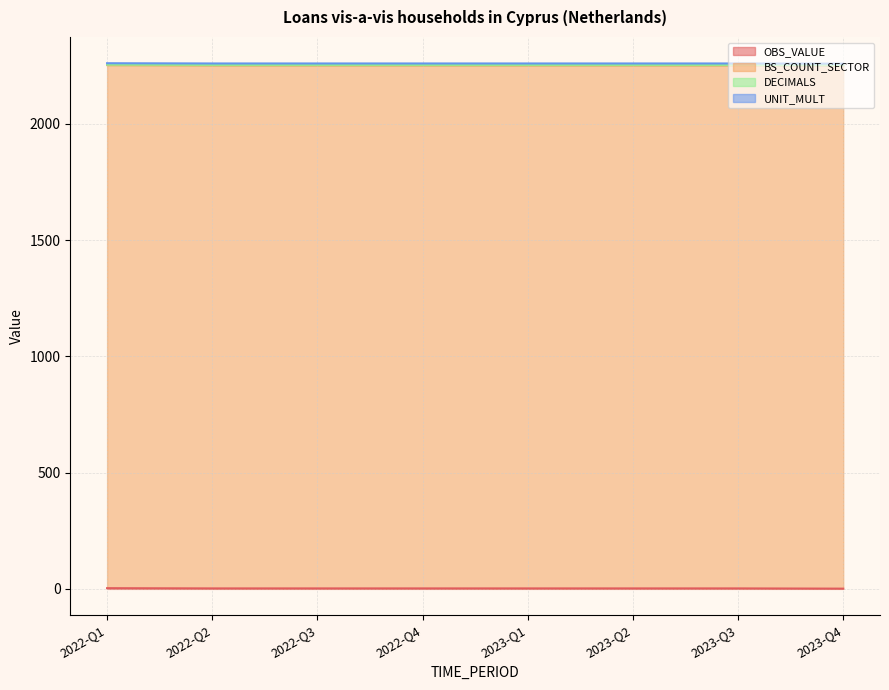

Is the value of OBS_VALUE at 2023-Q1 greater than the value of UNIT_MULT at 2023-Q4?

No